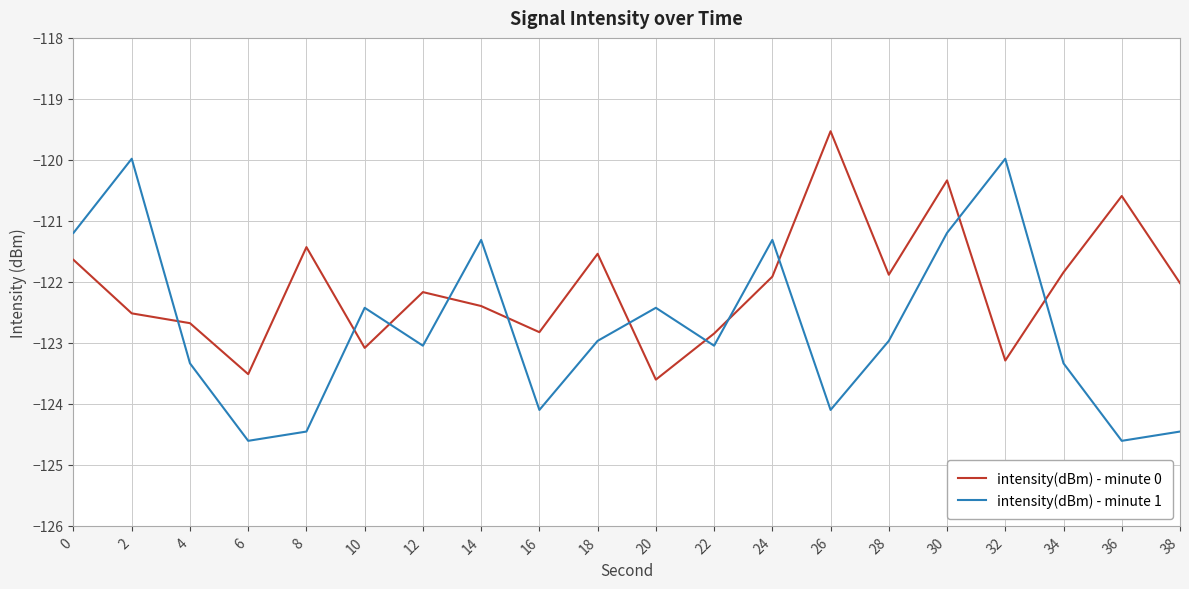

What is the total value across all series at 24?

-243.2